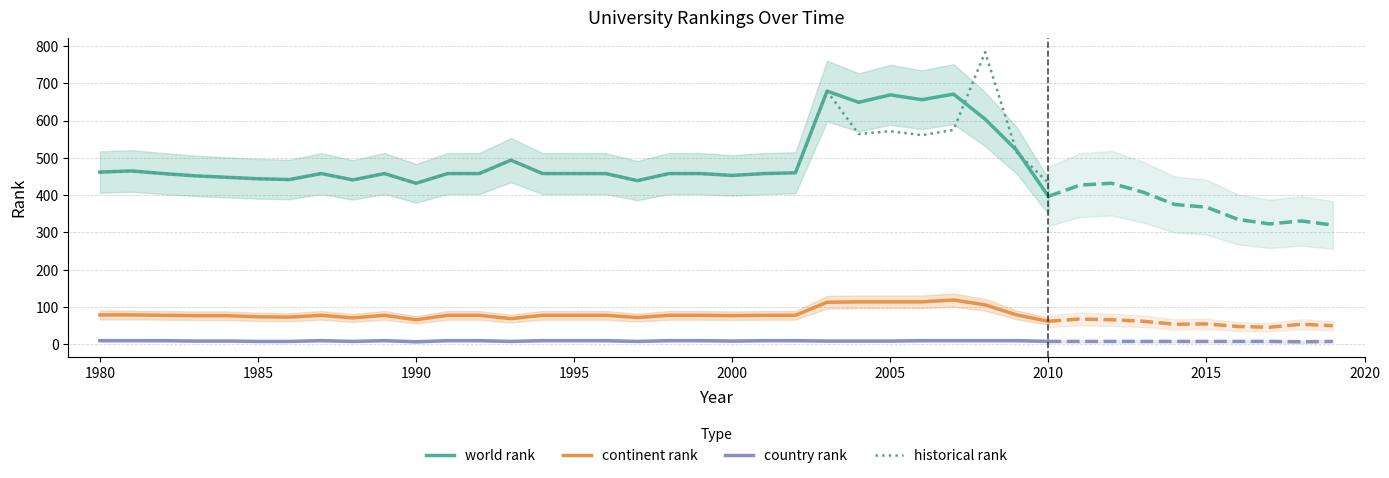

How many interior local peaks does the country rank series have?

2